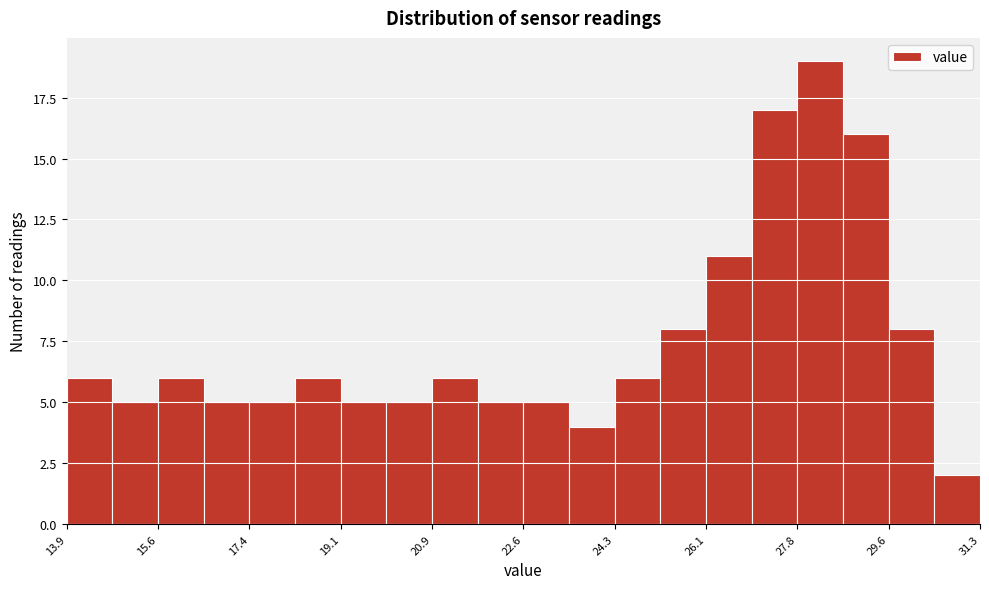

Reading left to right, transcribe this chart: for each bar, give the range it covers on the x-axis and its height. Neither the bar edges nor the heights are printed on the chart, so give them approximately, as read against the axes.

14.0 to 14.8: 6
14.8 to 15.6: 5
15.6 to 16.6: 6
16.6 to 17.4: 5
17.4 to 18.2: 5
18.2 to 19.2: 6
19.2 to 20.0: 5
20.0 to 20.8: 5
20.8 to 21.8: 6
21.8 to 22.6: 5
22.6 to 23.4: 5
23.4 to 24.4: 4
24.4 to 25.2: 6
25.2 to 26.0: 8
26.0 to 27.0: 11
27.0 to 27.8: 17
27.8 to 28.6: 19
28.6 to 29.6: 16
29.6 to 30.4: 8
30.4 to 31.4: 2